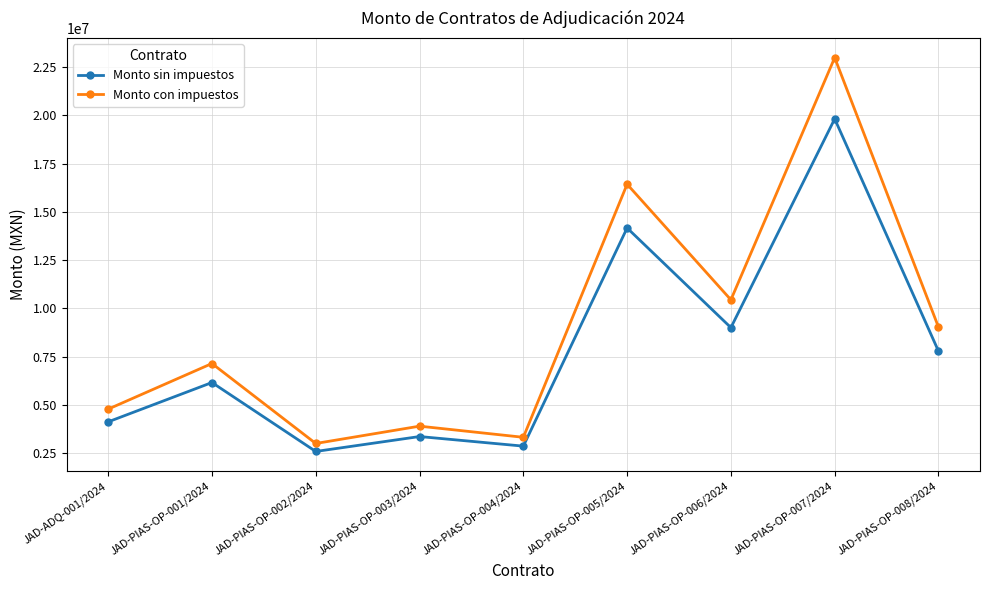

What is the sum of the Monto con impuestos values at JAD-PIAS-OP-007/2024 and JAD-ADQ-001/2024?

27775971.0